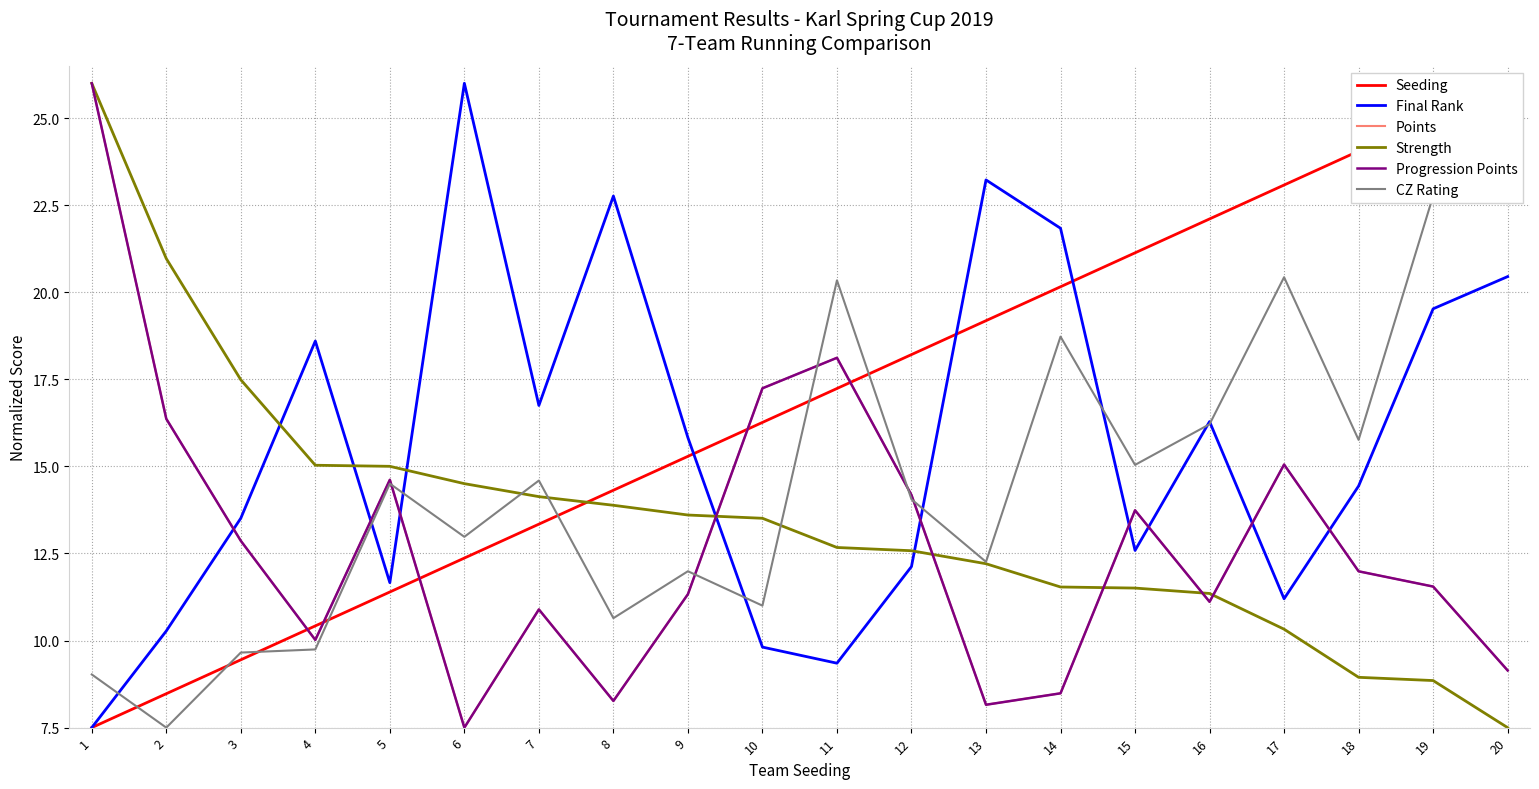

Is the value of Points at 1 greater than the value of CZ Rating at 17?

Yes